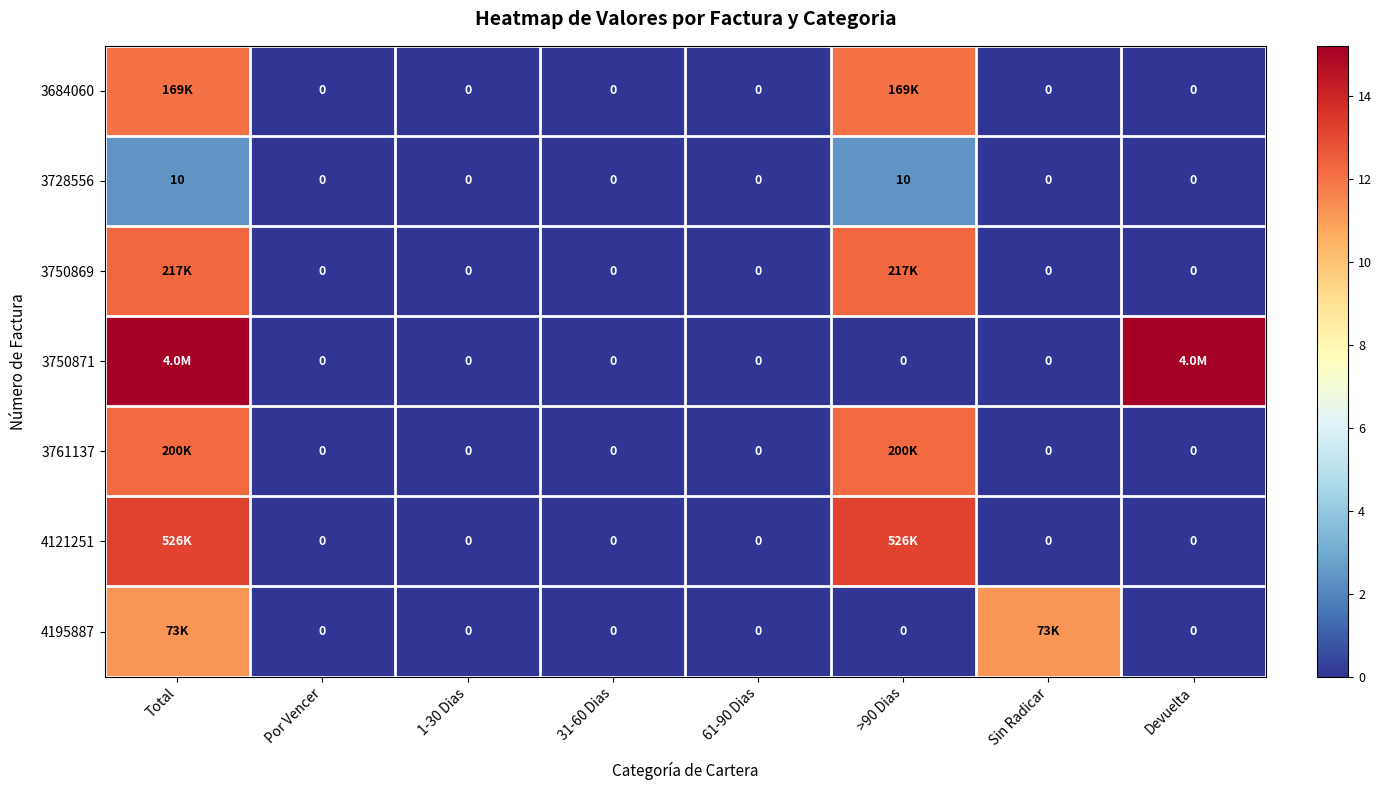

Which series has the largest range (max minus min)?

3750871